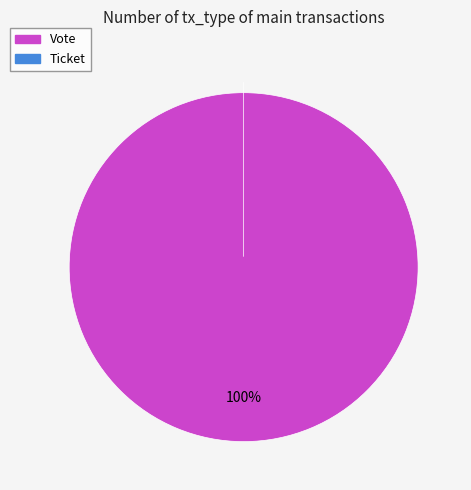

To the nearest percent, what is the average slice percentage?

50%